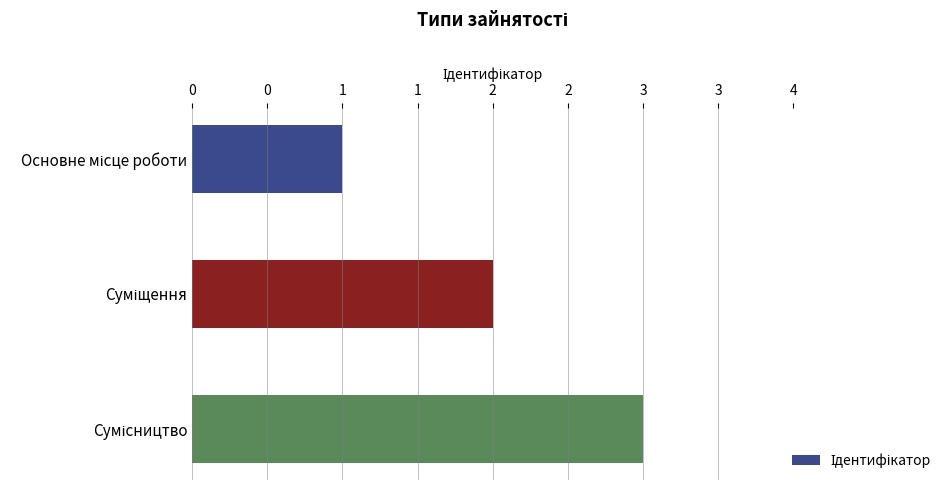

How many values are between 1 and 3?

3